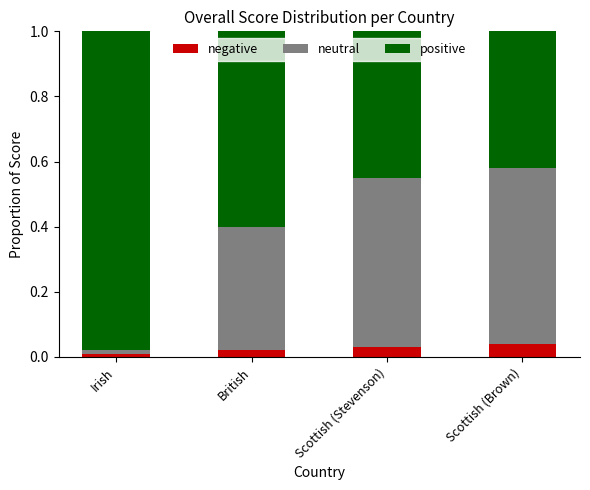

How many negative values are between 0 and 1?

4